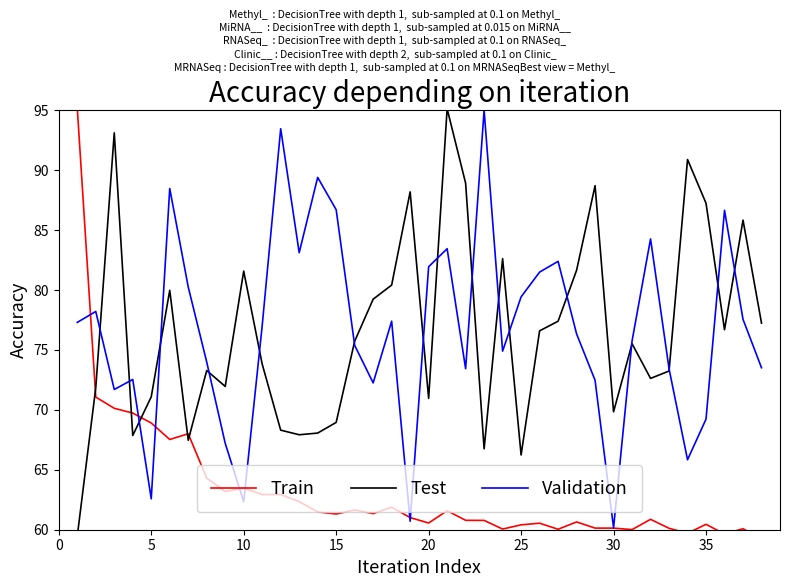

What is the lowest value of the Validation series?

60.2